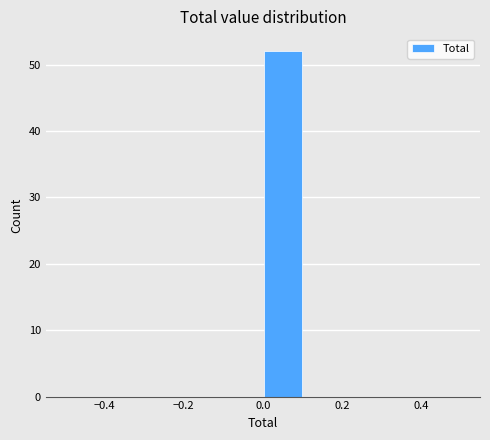

What is the height of the bar covering 0.0 to 0.1 on the x-axis? The values are not printed on the chart, so give them approximately, as read against the axis.

52